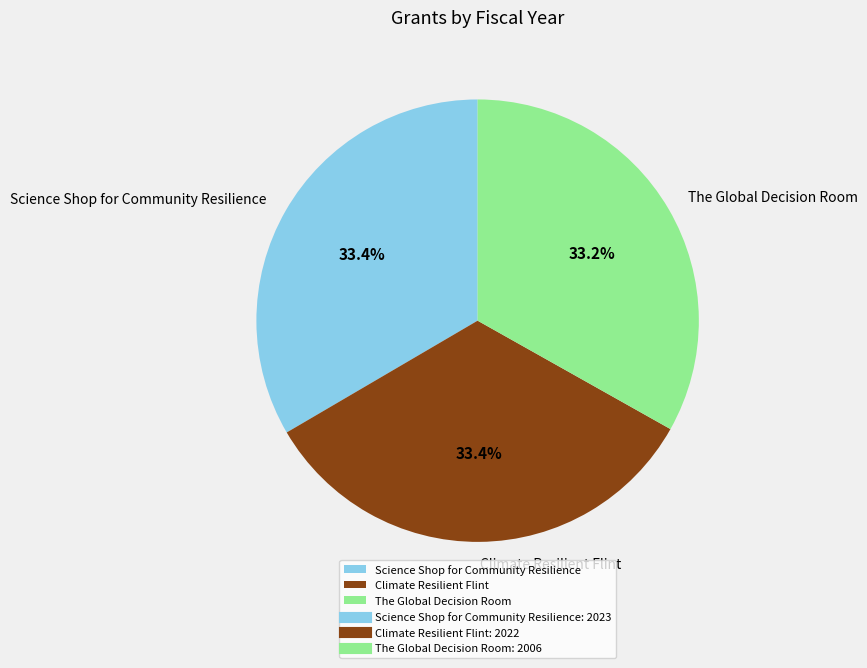

True or false: Science Shop for Community Resilience accounts for 22% of the total.

False